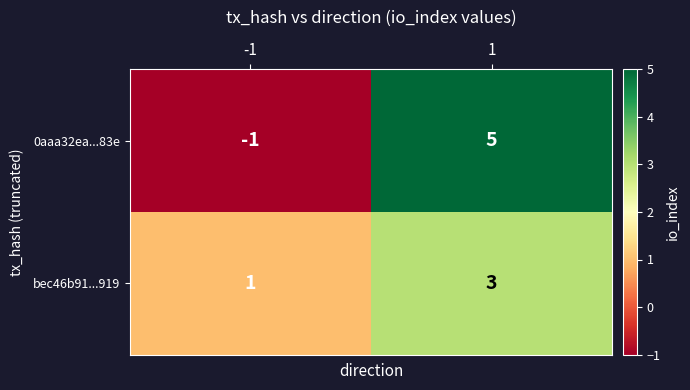

What is the difference between the 0aaa32ea...83e values at -1 and 1?

6